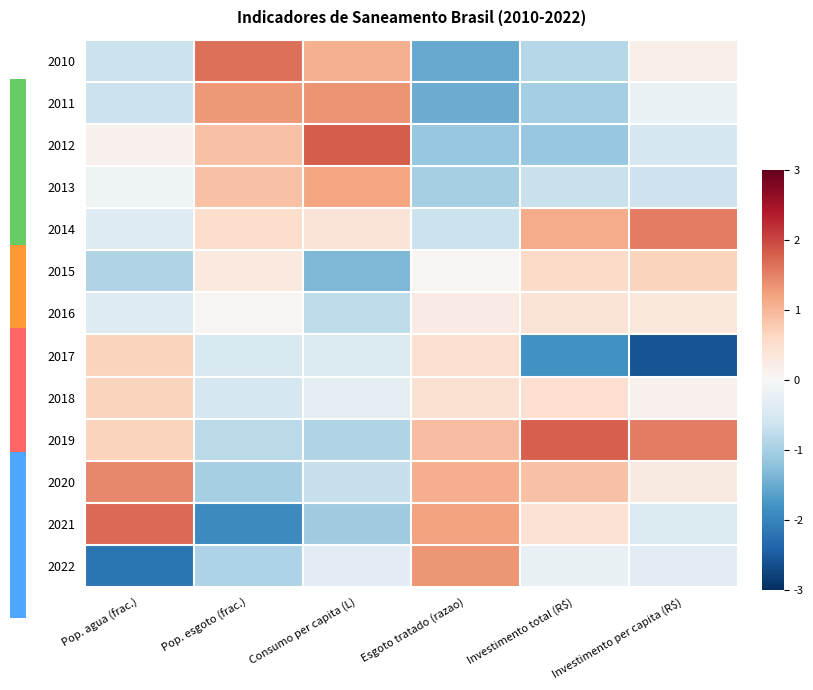

Which series has the largest total across all categories?

2019